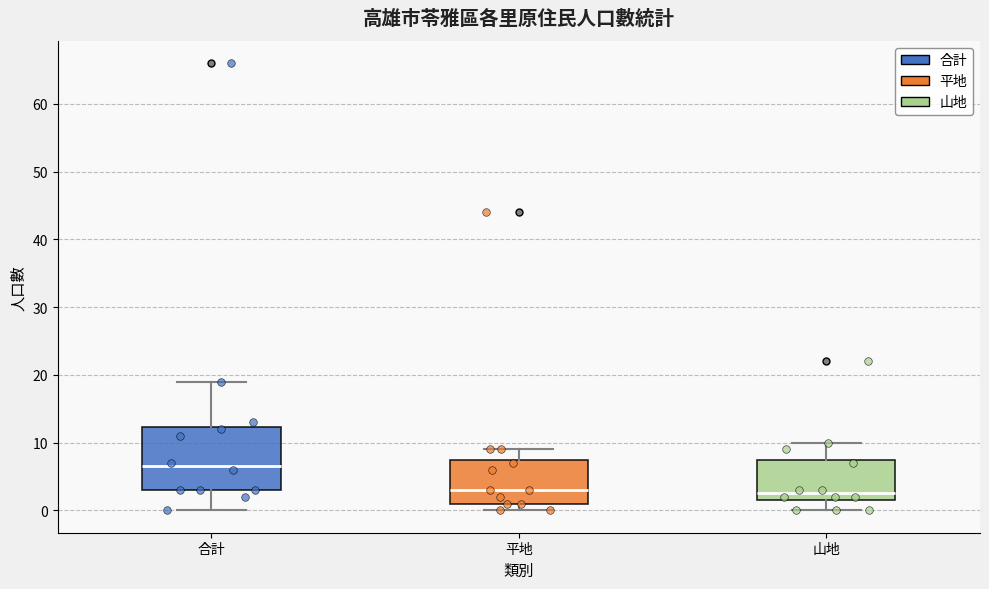

Comparing the boxes themselves (not the whiskers), which one is the tallest?

合計